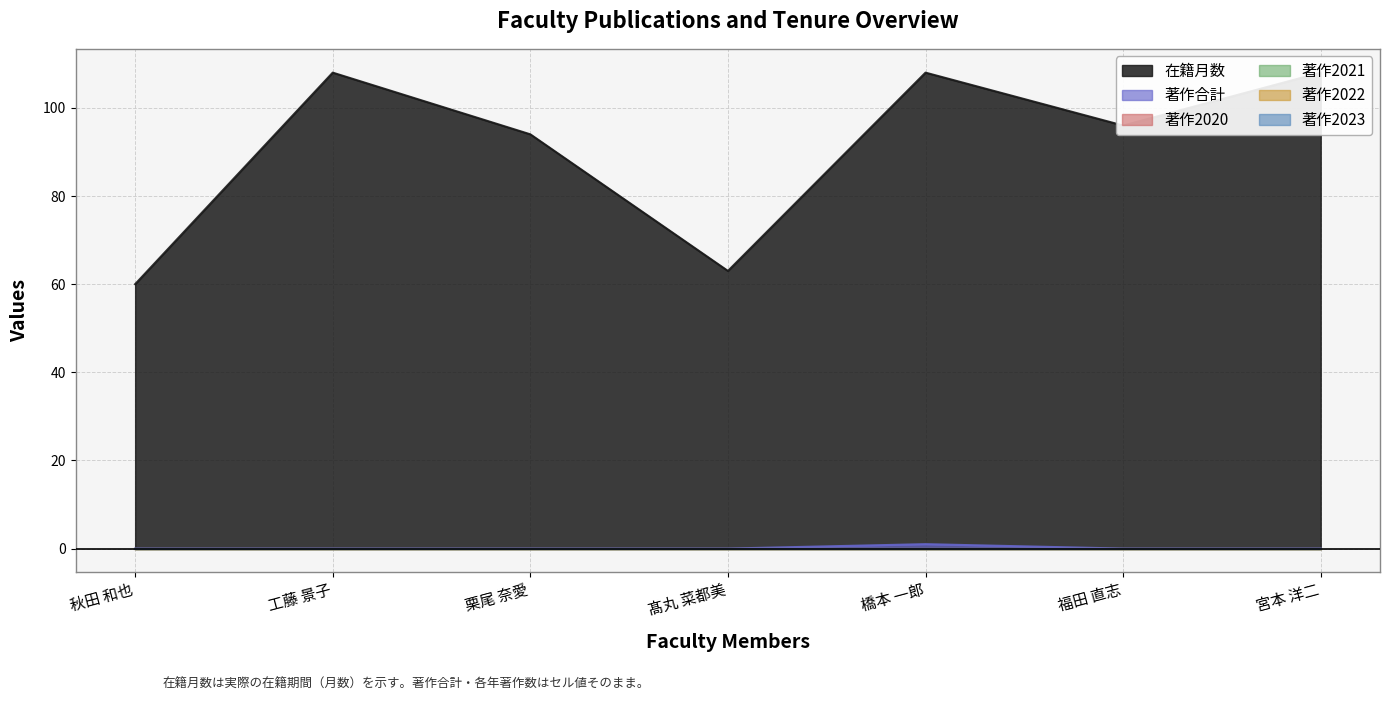

What are all the series names shown in the legend?

在籍月数, 著作合計, 著作2020, 著作2021, 著作2022, 著作2023